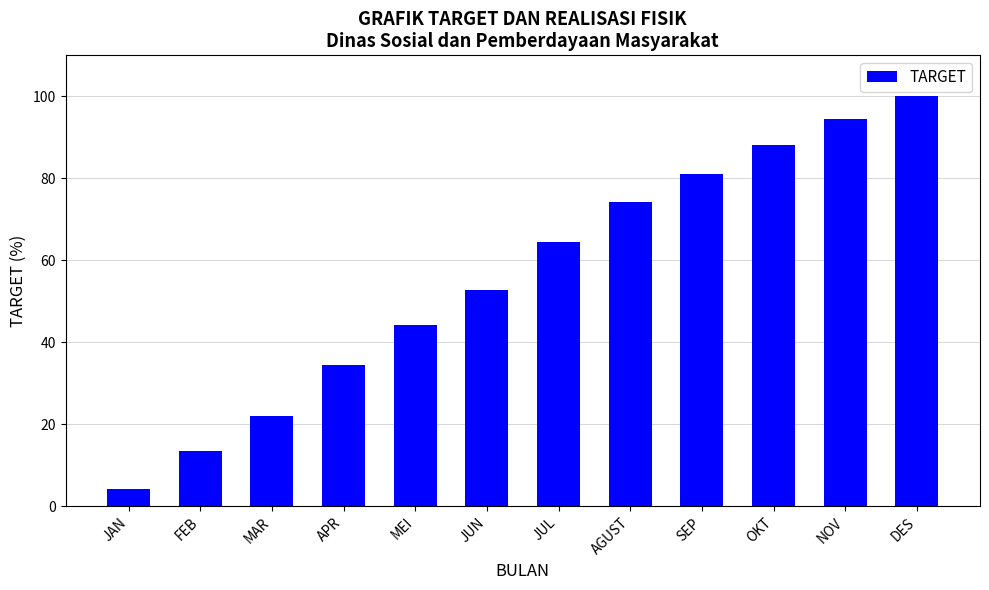

What is the smallest value displayed?

4.3